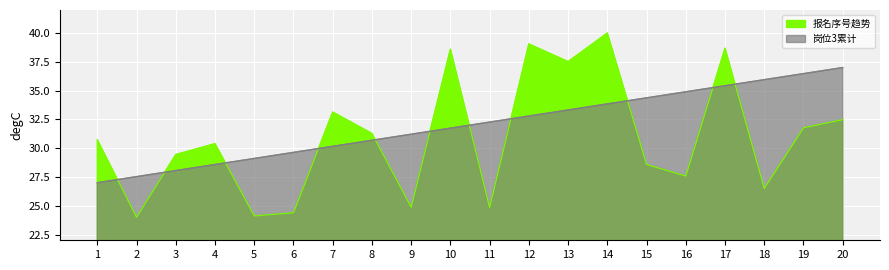

Is it true that 报名序号趋势 equals 68.5 at 10?

False